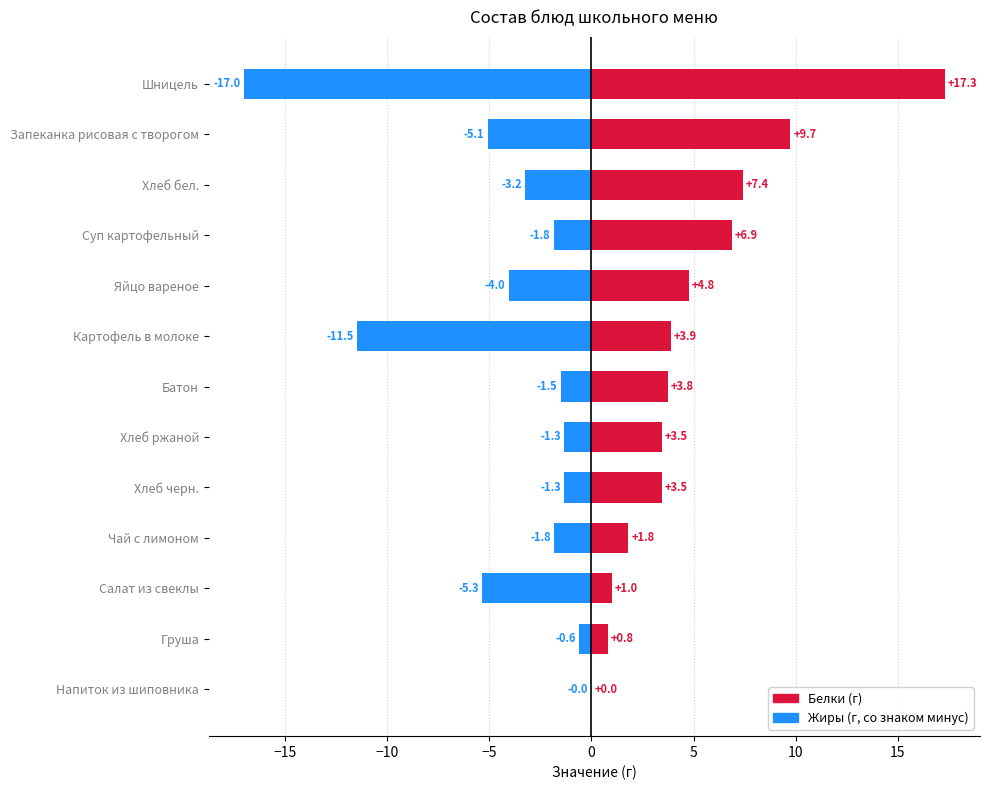

How many bars are there in each group?

2